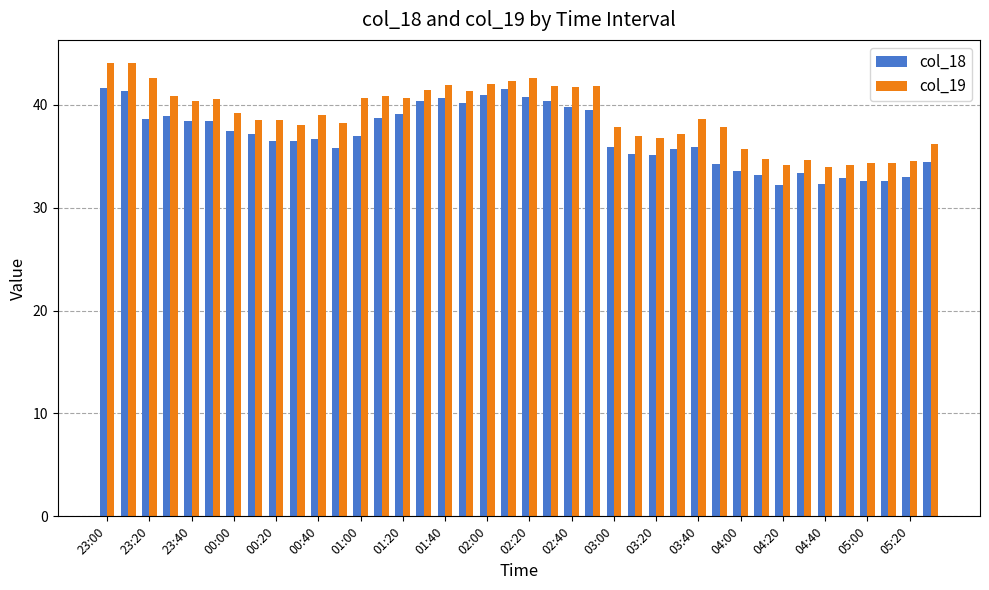

What is the value of the col_19 bar at the 24th from the left?

41.9